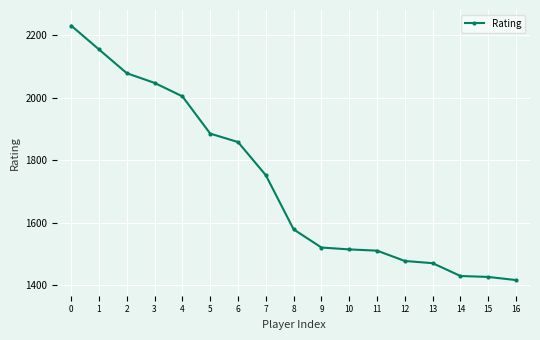

Between 5 and 7, which is larger?

5